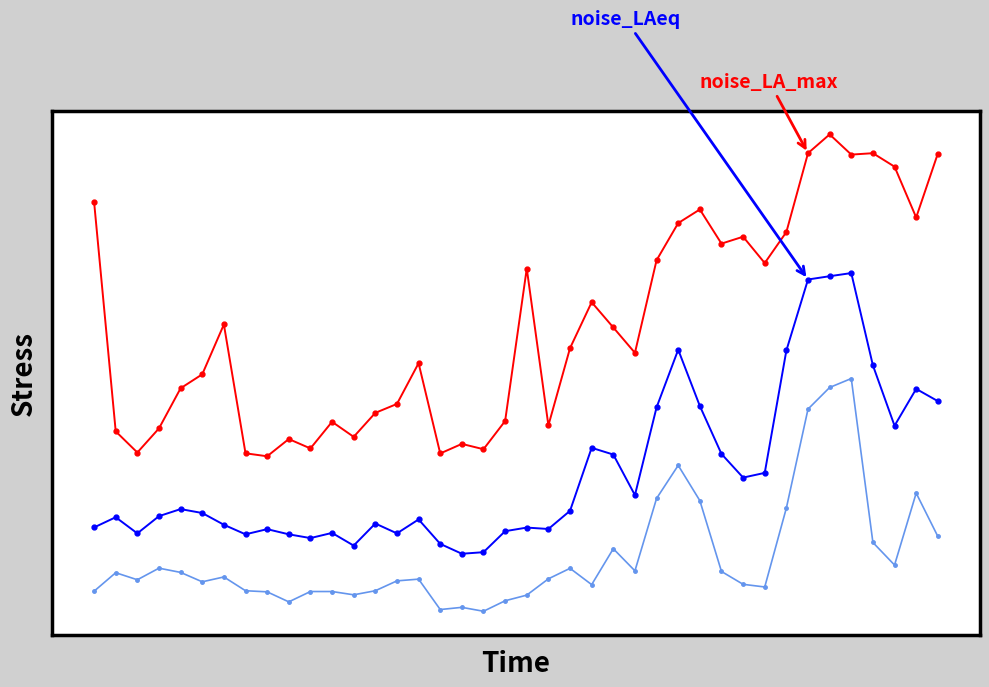

Is this an area chart (filled region under the line)?

No